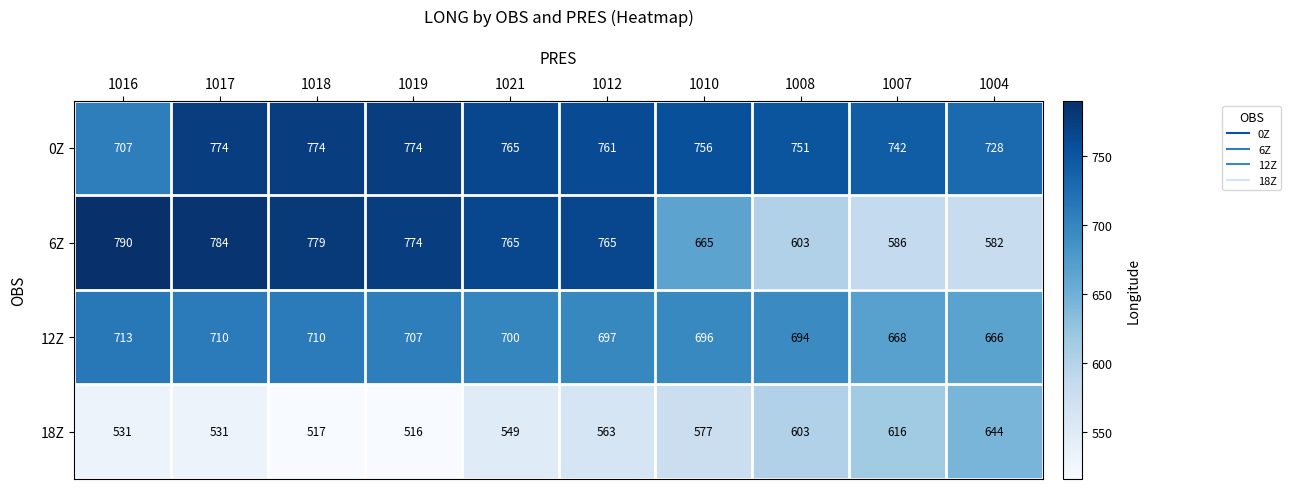

At how many categories does at least one series exceed 750?

8